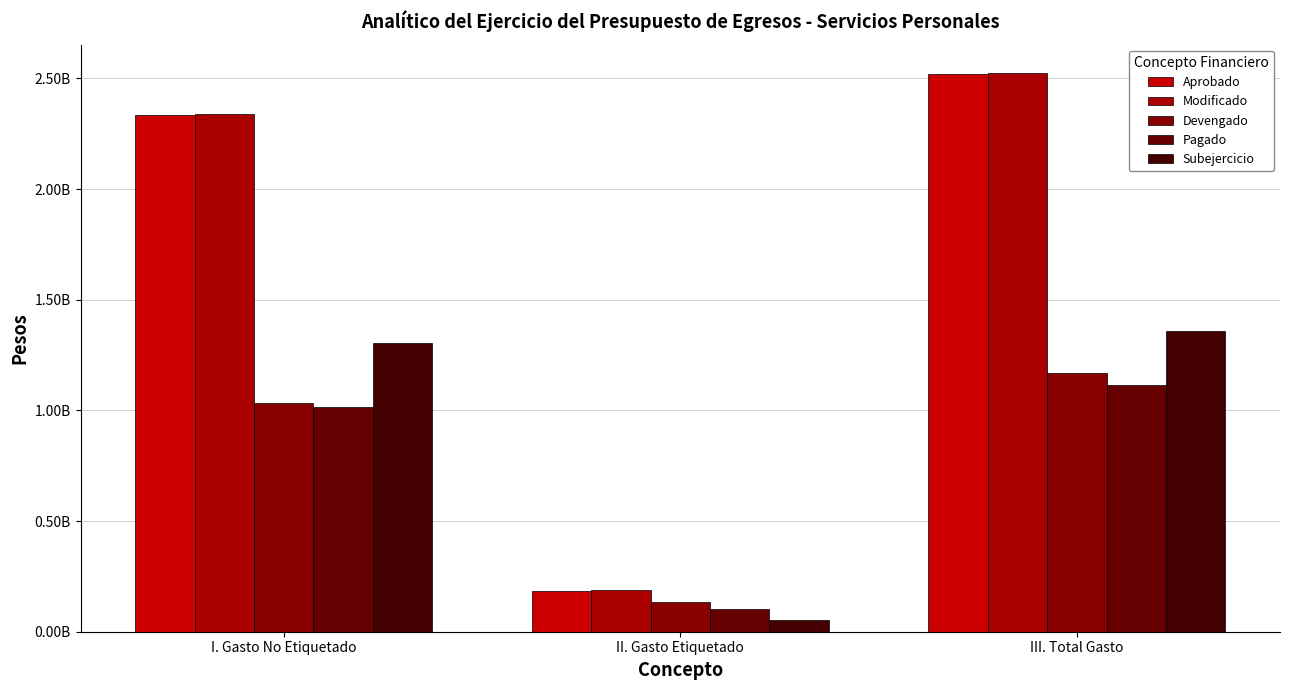

Are the bars horizontal?

No